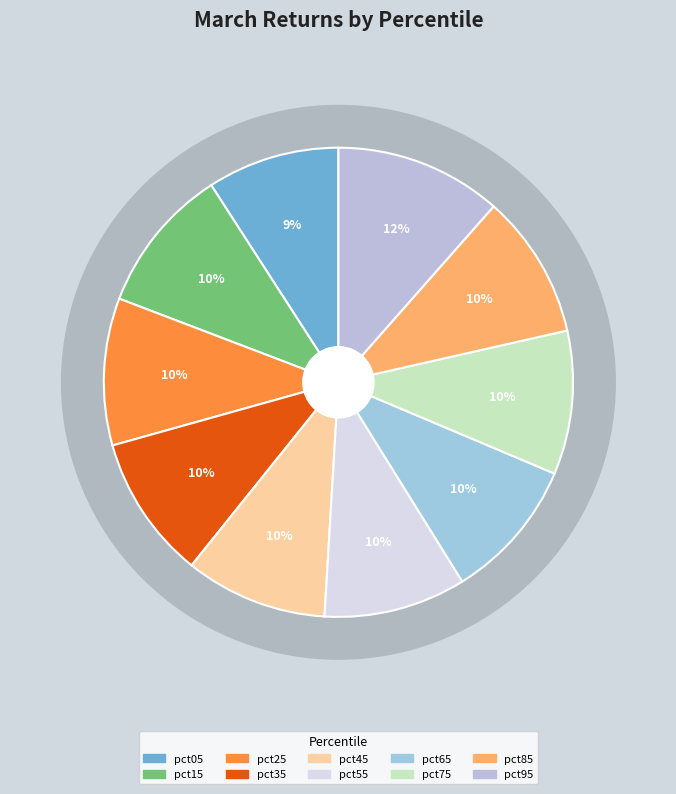

Does pct15 account for over 50% of the chart?

No